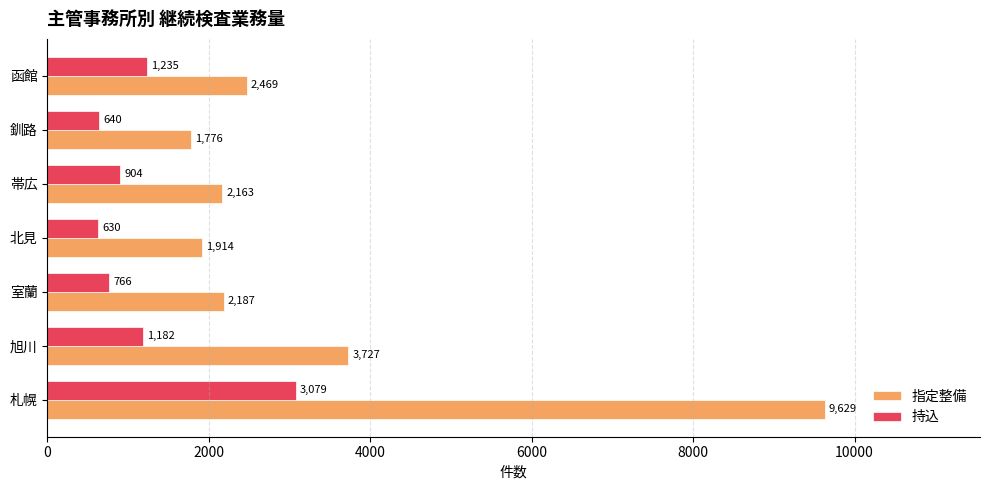

What is the greatest value displayed?

9629